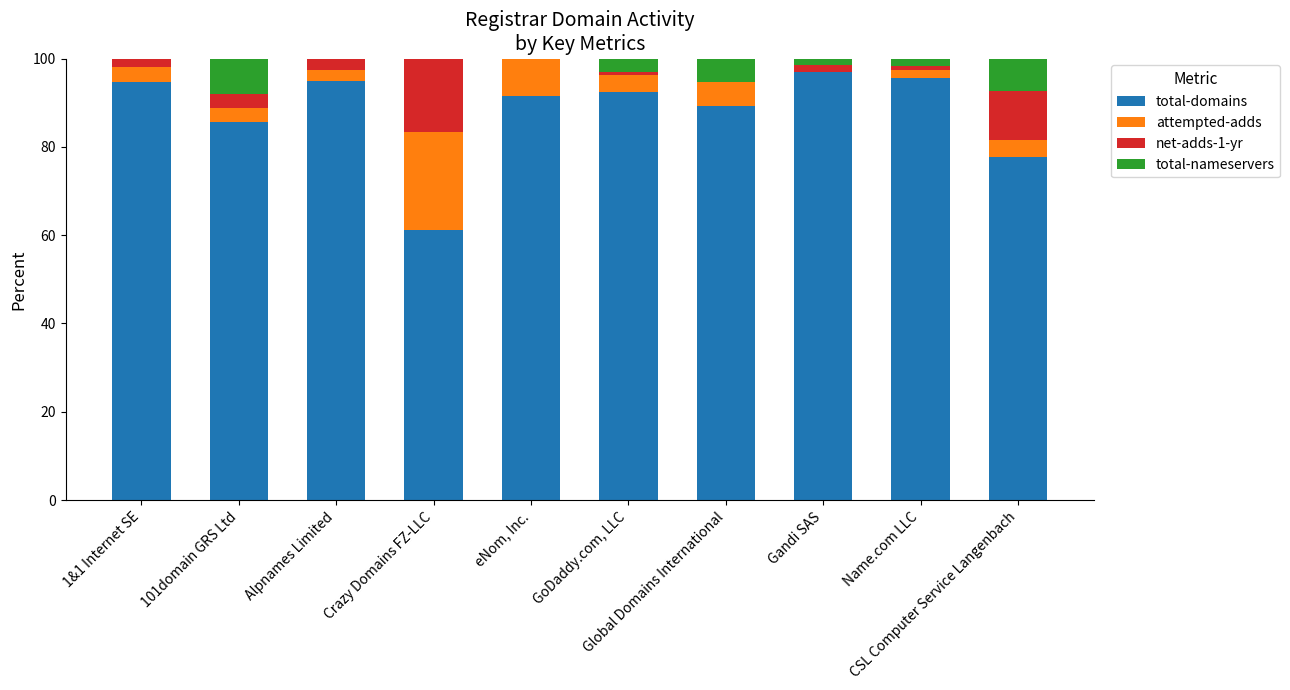

The total-domains series shows 37.2 at Global Domains International. True or false?

False